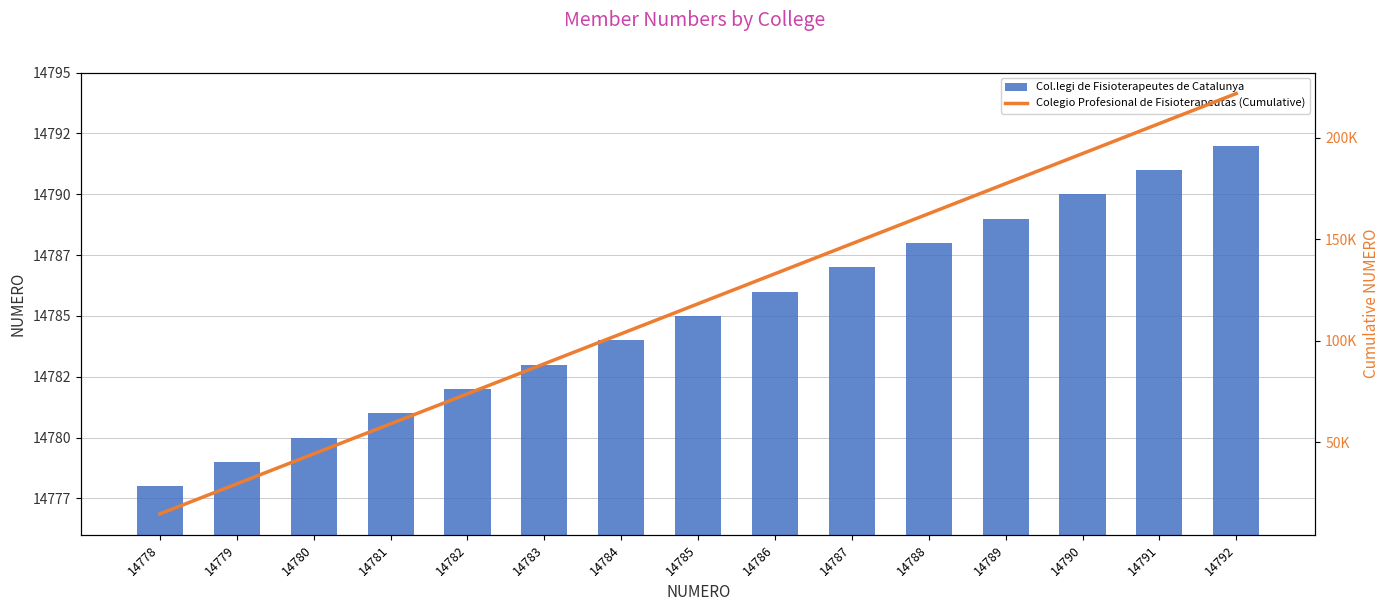

At which category is the sum across all series the highest?

14792